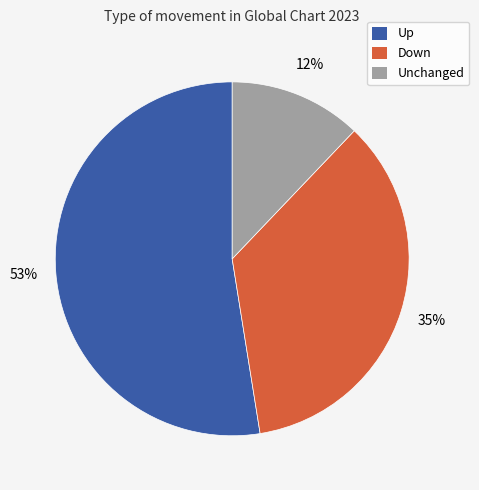

Between Up and Unchanged, which is larger?

Up